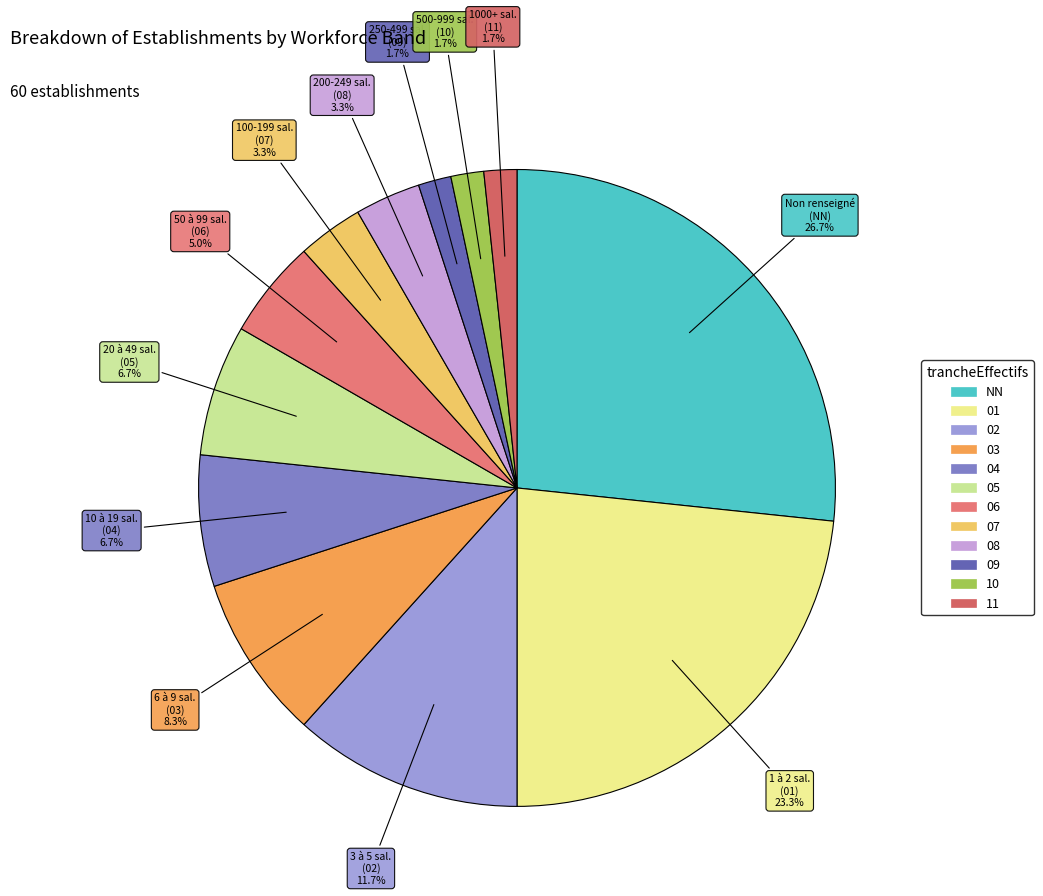

What percentage is NOT represented by NN?

73.3%